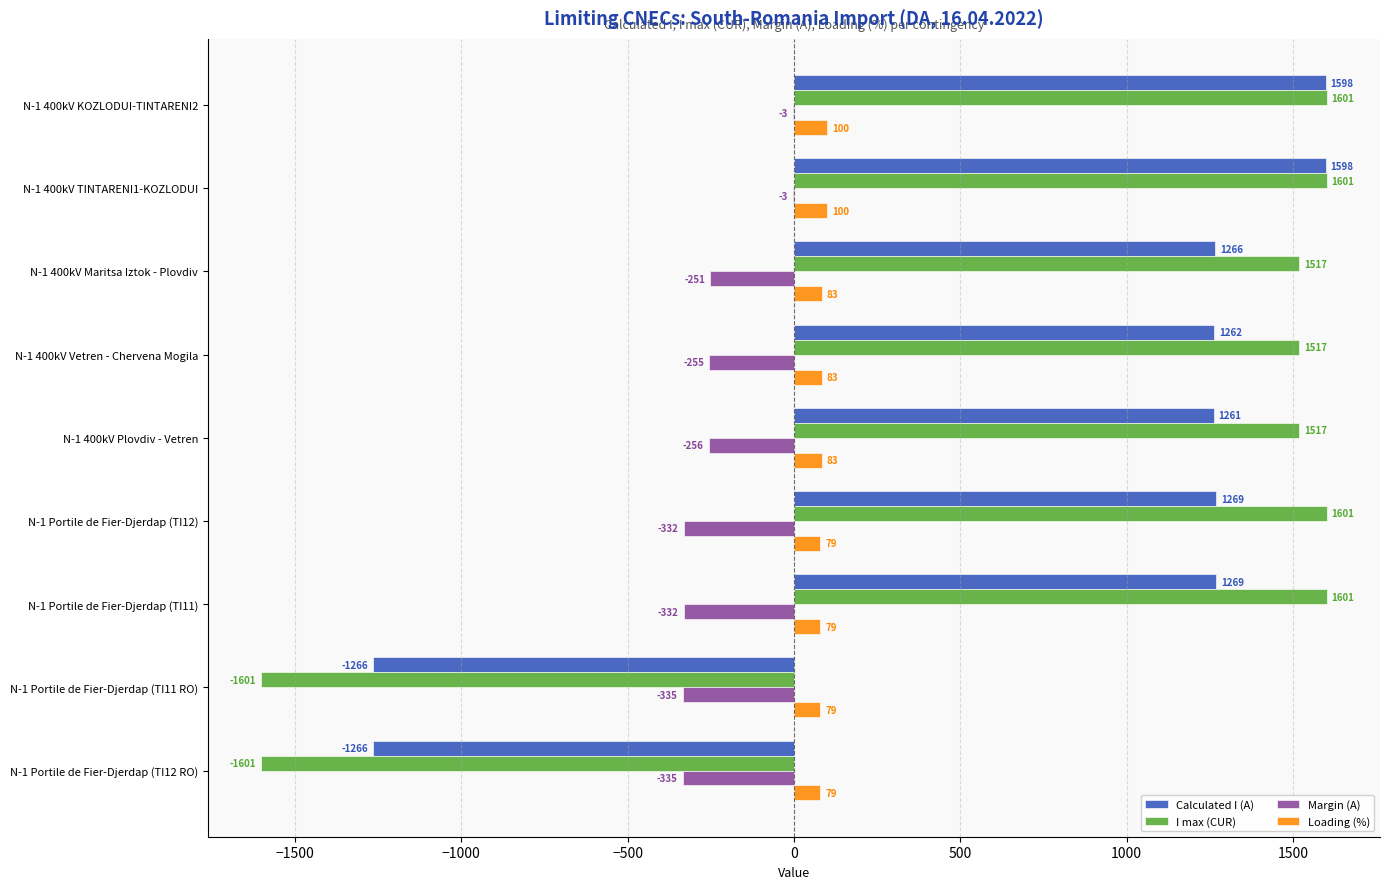

What is the sum of all I max (CUR) values?

7753